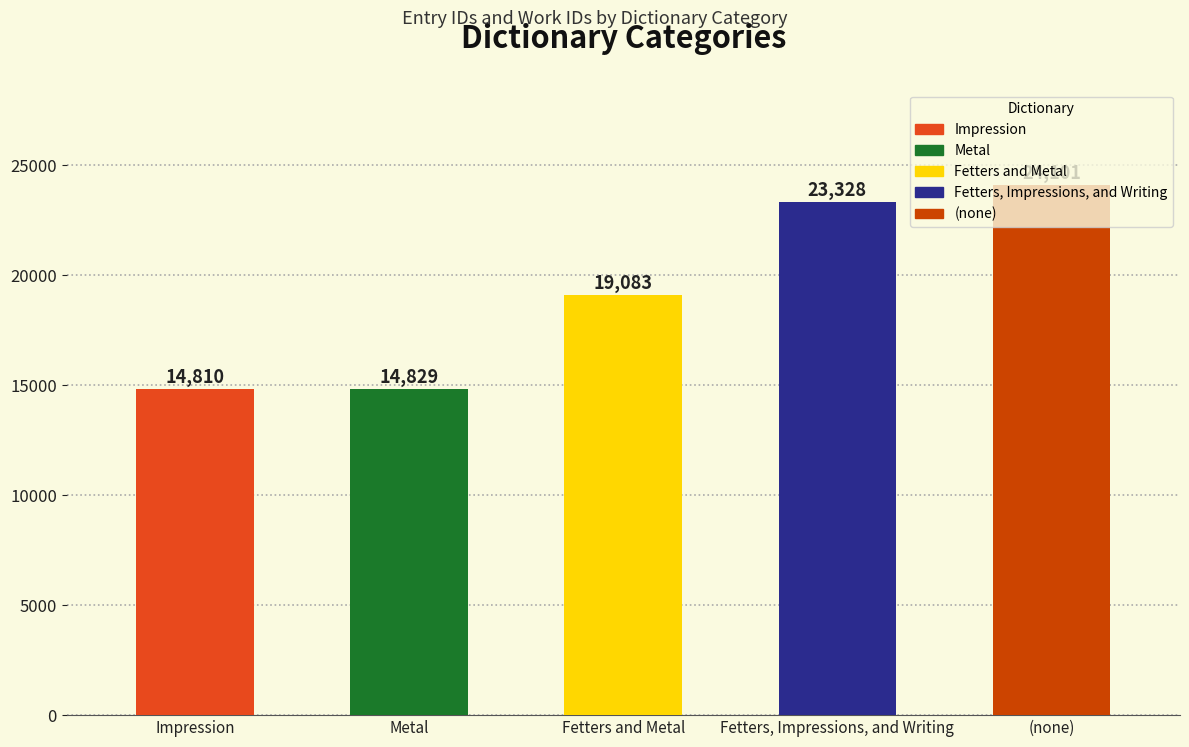

Which has a higher value, Impression or (none)?

(none)